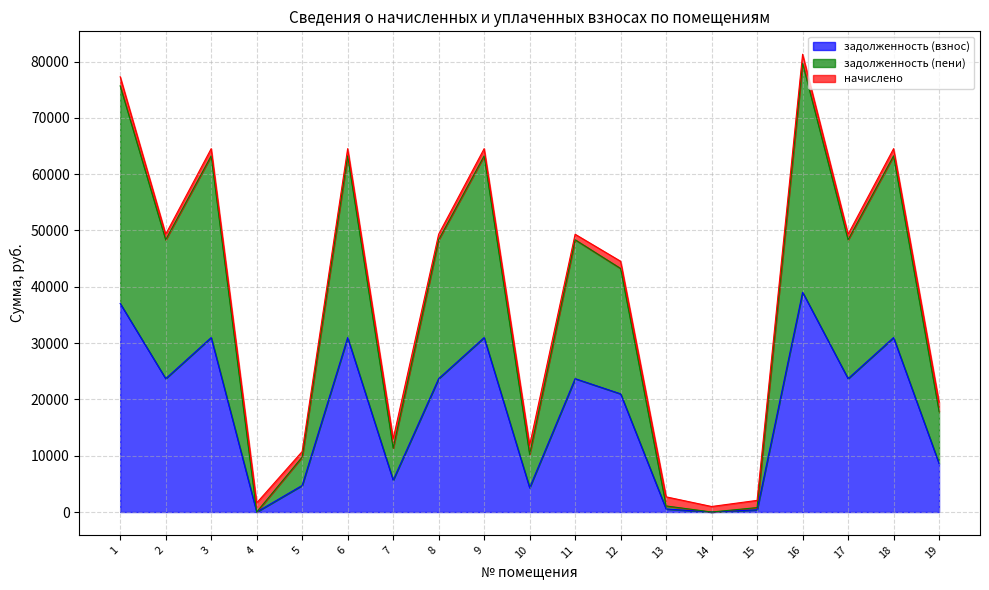

True or false: задолженность (взнос) and задолженность (пени) cross at least once.

False